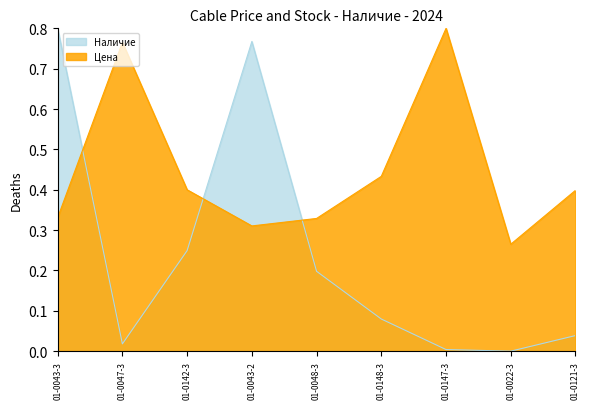

The Наличие series shows 0.0 at 01-0047-3. True or false?

True